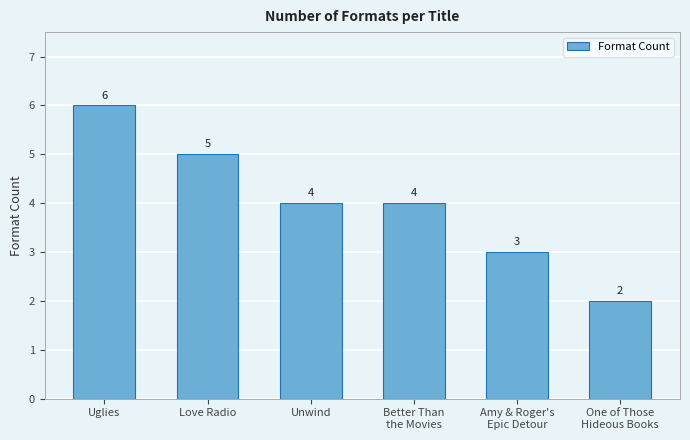

What is the difference between the values at Uglies and Unwind?

2